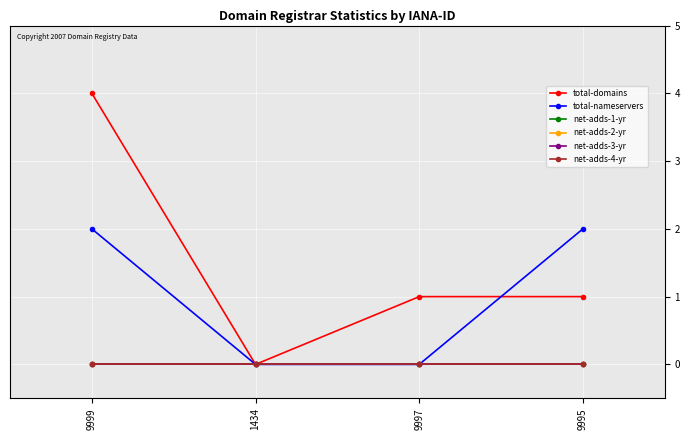

The net-adds-2-yr series shows 0 at 9999. True or false?

True